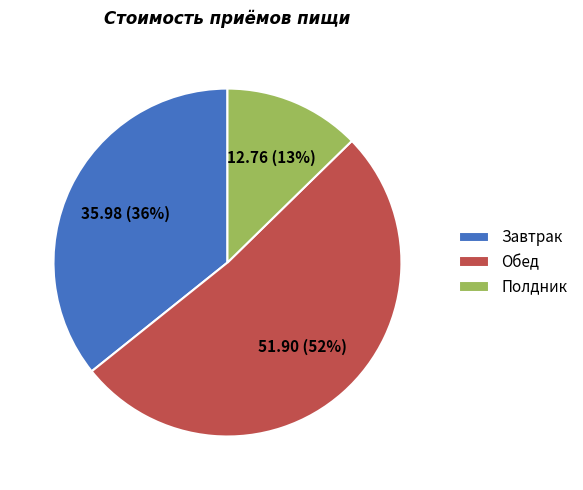

Which has a higher value, Завтрак or Обед?

Обед